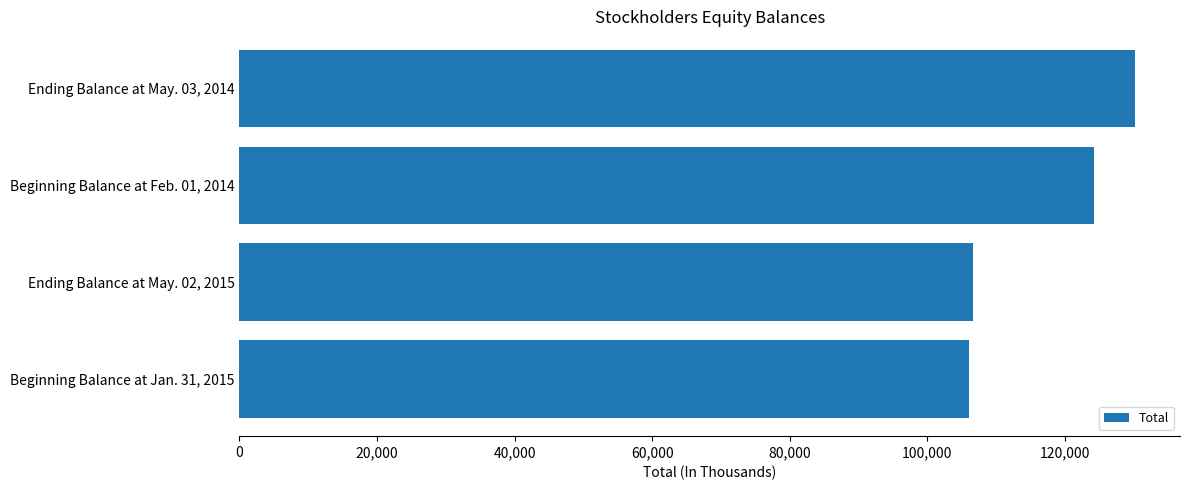

Reading bottom to top, extract all data points from this chart.

106002	106594	124172	130211